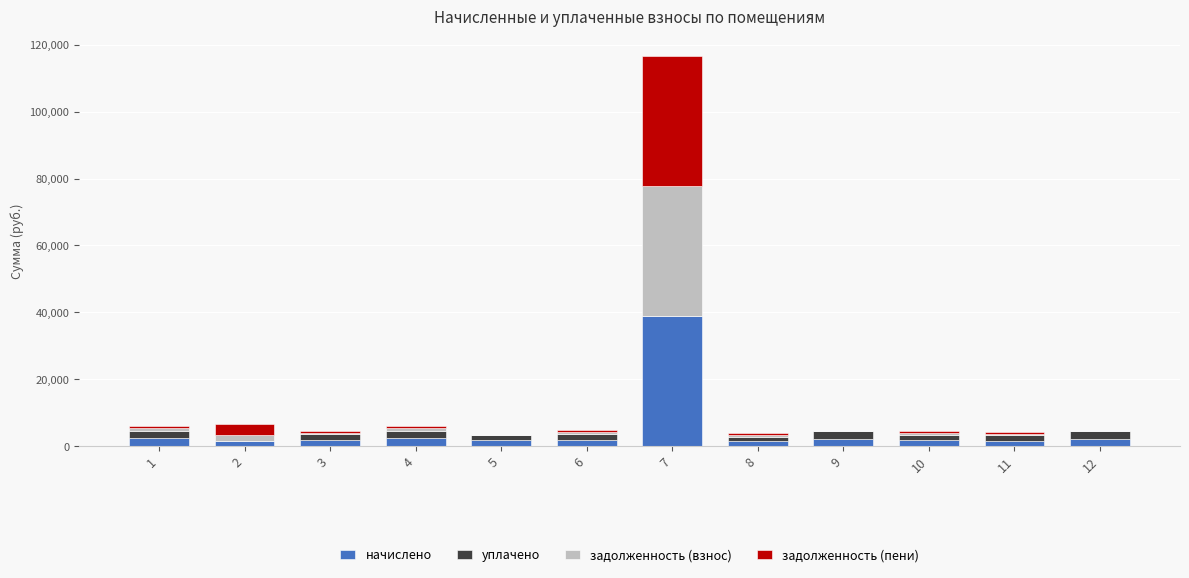

What is the sum of the начислено values at 6 and 5?

3475.4